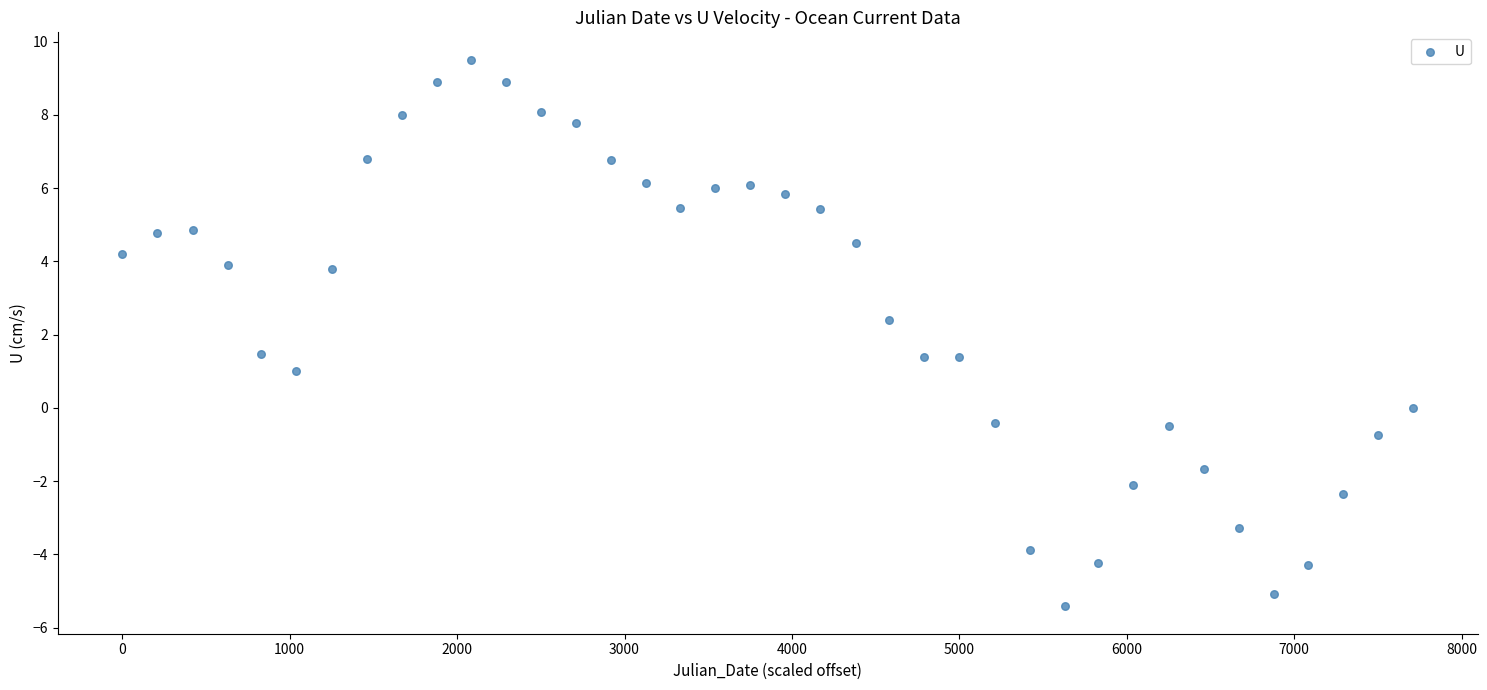

What is the range of X values (max minus min)?

7710.0